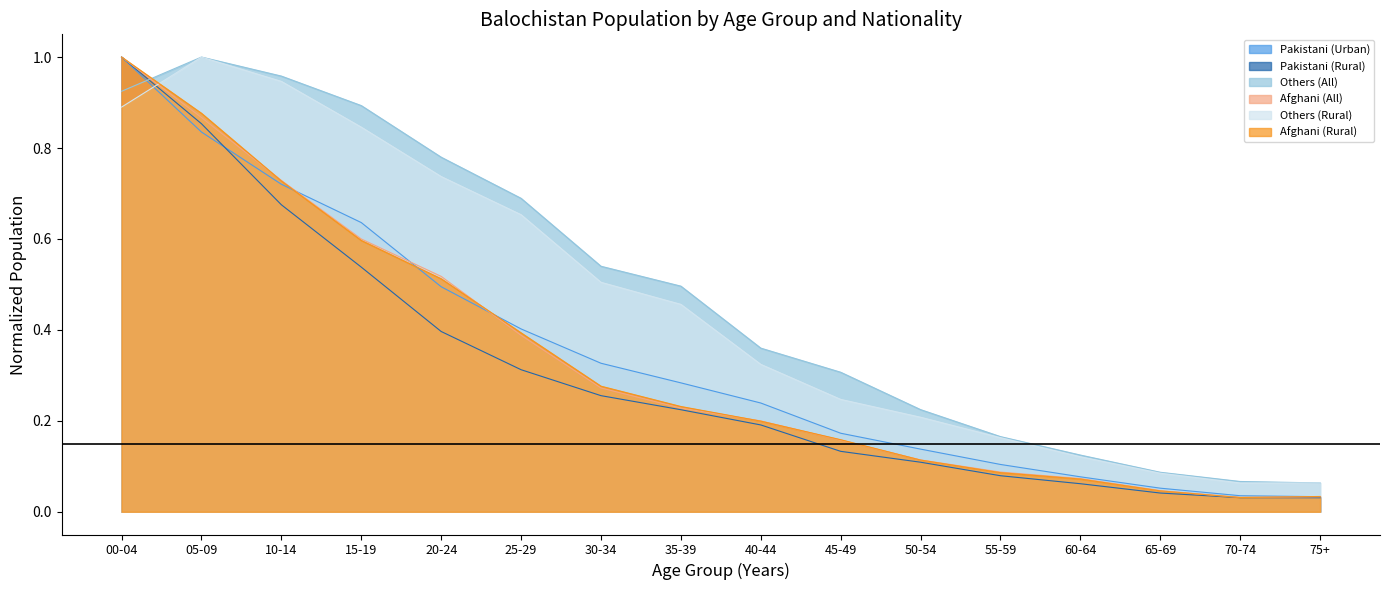

Reading left to right, list all the values displayed in this chart.

Pakistani (Urban): 00-04=1.0	05-09=0.8	10-14=0.7	15-19=0.6	20-24=0.5	25-29=0.4	30-34=0.3	35-39=0.3	40-44=0.2	45-49=0.2	50-54=0.1	55-59=0.1	60-64=0.1	65-69=0.1	70-74=0.0	75+=0.0
Pakistani (Rural): 00-04=1.0	05-09=0.9	10-14=0.7	15-19=0.5	20-24=0.4	25-29=0.3	30-34=0.3	35-39=0.2	40-44=0.2	45-49=0.1	50-54=0.1	55-59=0.1	60-64=0.1	65-69=0.0	70-74=0.0	75+=0.0
Others (All): 00-04=0.9	05-09=1.0	10-14=1.0	15-19=0.9	20-24=0.8	25-29=0.7	30-34=0.5	35-39=0.5	40-44=0.4	45-49=0.3	50-54=0.2	55-59=0.2	60-64=0.1	65-69=0.1	70-74=0.1	75+=0.1
Afghani (All): 00-04=1.0	05-09=0.9	10-14=0.7	15-19=0.6	20-24=0.5	25-29=0.4	30-34=0.3	35-39=0.2	40-44=0.2	45-49=0.2	50-54=0.1	55-59=0.1	60-64=0.1	65-69=0.0	70-74=0.0	75+=0.0
Others (Rural): 00-04=0.9	05-09=1.0	10-14=0.9	15-19=0.8	20-24=0.7	25-29=0.7	30-34=0.5	35-39=0.5	40-44=0.3	45-49=0.2	50-54=0.2	55-59=0.2	60-64=0.1	65-69=0.1	70-74=0.1	75+=0.1
Afghani (Rural): 00-04=1.0	05-09=0.9	10-14=0.7	15-19=0.6	20-24=0.5	25-29=0.4	30-34=0.3	35-39=0.2	40-44=0.2	45-49=0.2	50-54=0.1	55-59=0.1	60-64=0.1	65-69=0.0	70-74=0.0	75+=0.0